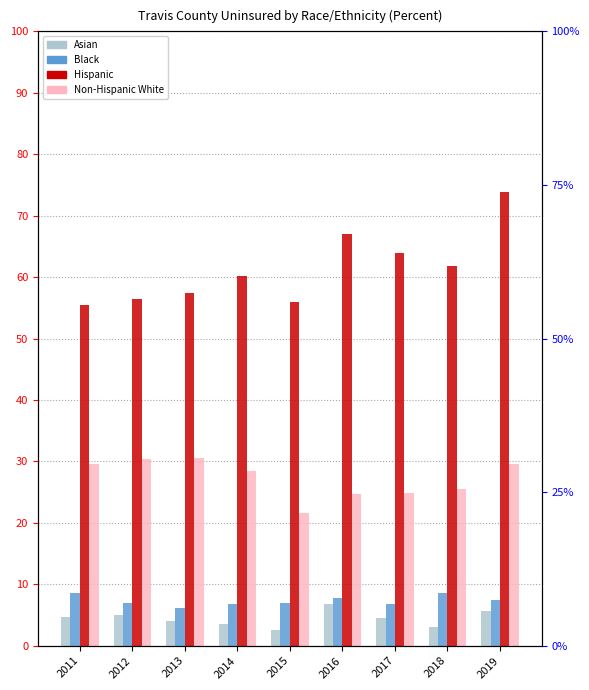

Reading left to right, extract all data points from this chart.

Asian: 2011=0.0	2012=0.1	2013=0.0	2014=0.0	2015=0.0	2016=0.1	2017=0.0	2018=0.0	2019=0.1
Black: 2011=0.1	2012=0.1	2013=0.1	2014=0.1	2015=0.1	2016=0.1	2017=0.1	2018=0.1	2019=0.1
Hispanic: 2011=0.6	2012=0.6	2013=0.6	2014=0.6	2015=0.6	2016=0.7	2017=0.6	2018=0.6	2019=0.7
Non-Hispanic White: 2011=0.3	2012=0.3	2013=0.3	2014=0.3	2015=0.2	2016=0.2	2017=0.2	2018=0.3	2019=0.3